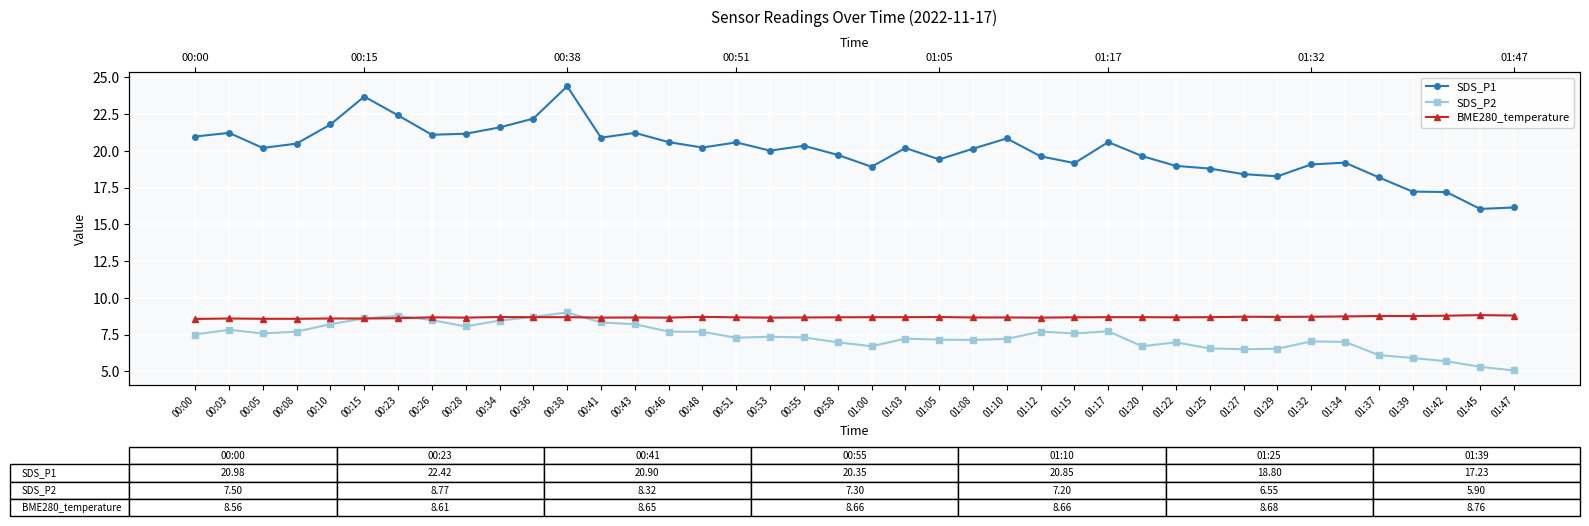

What is the sum of all SDS_P2 values?

293.3